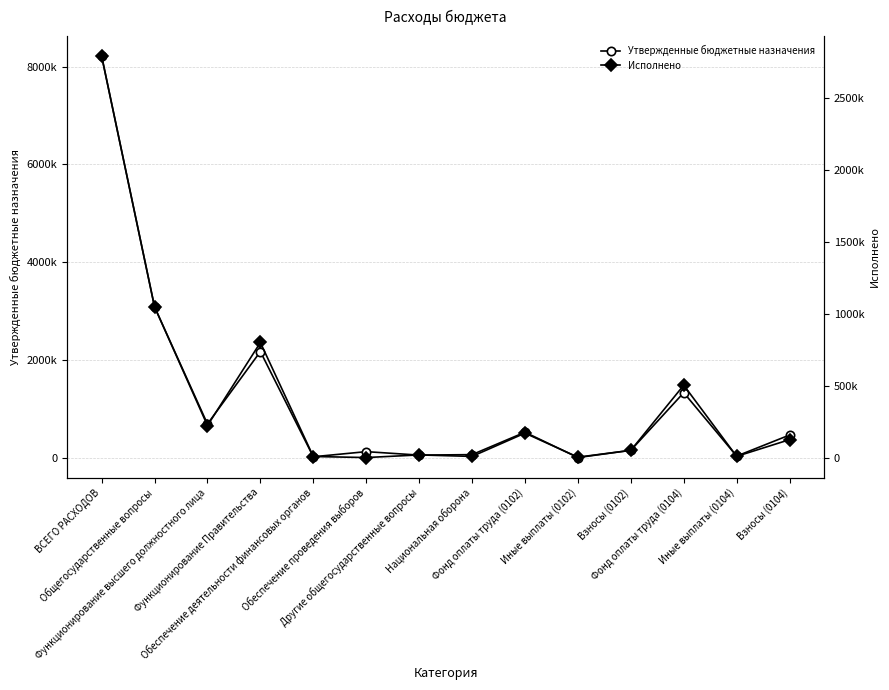

True or false: Утвержденные бюджетные назначения has a value of 69900.0 at Национальная оборона.

True